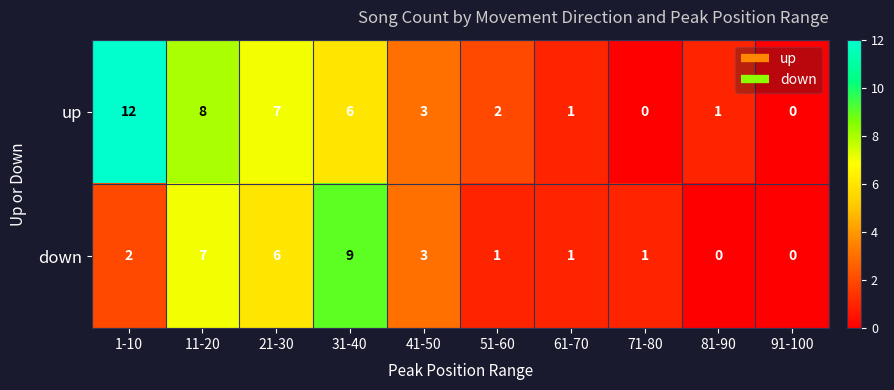

Which series changed the most between 1-10 and 71-80?

up